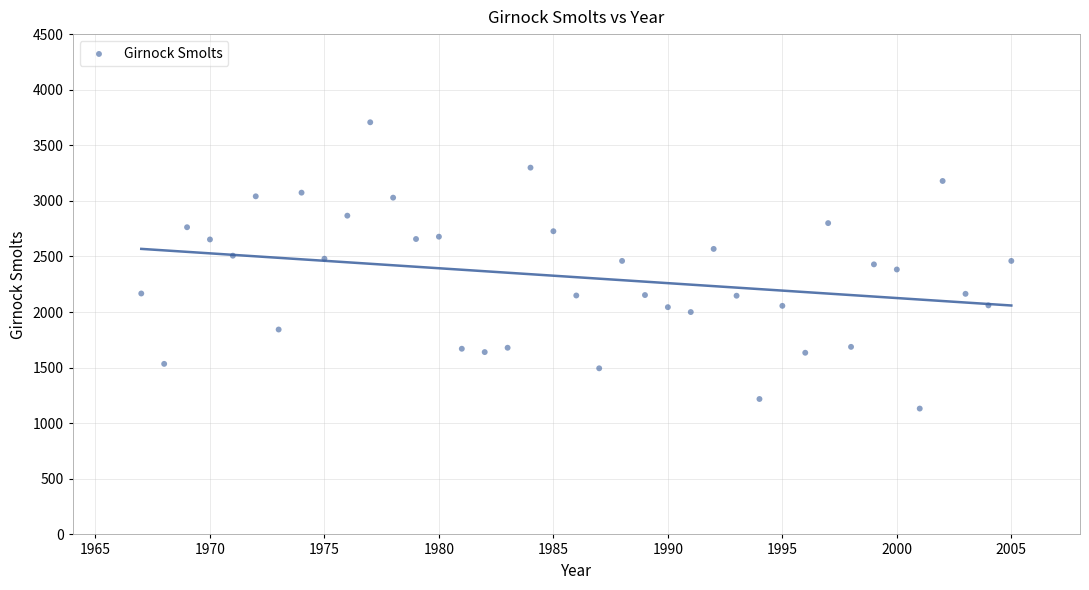

What is the range of Y values (max minus min)?

2575